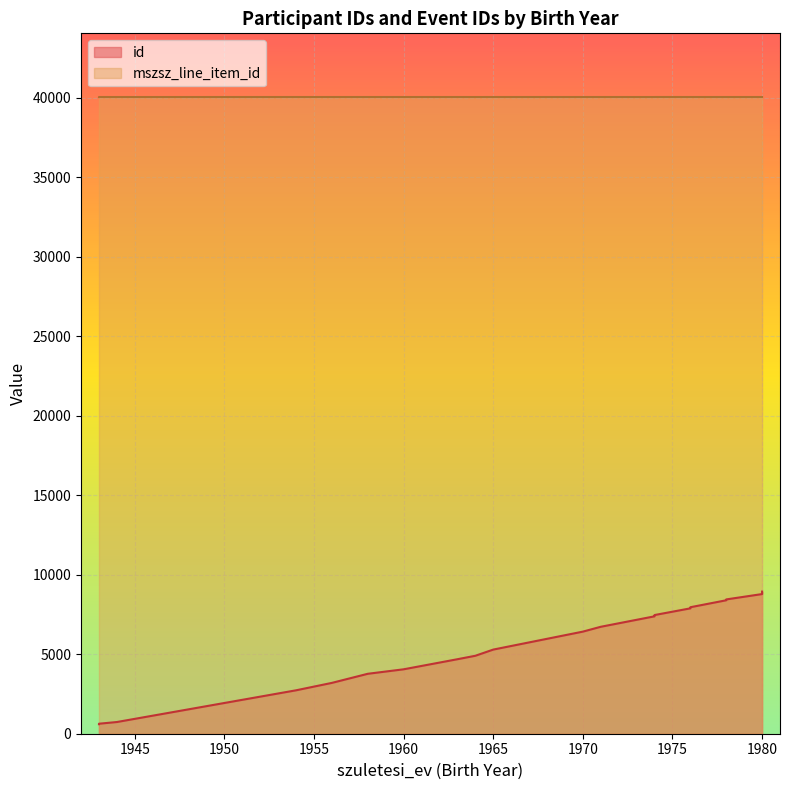

Count the number of values greater than 6423.

9